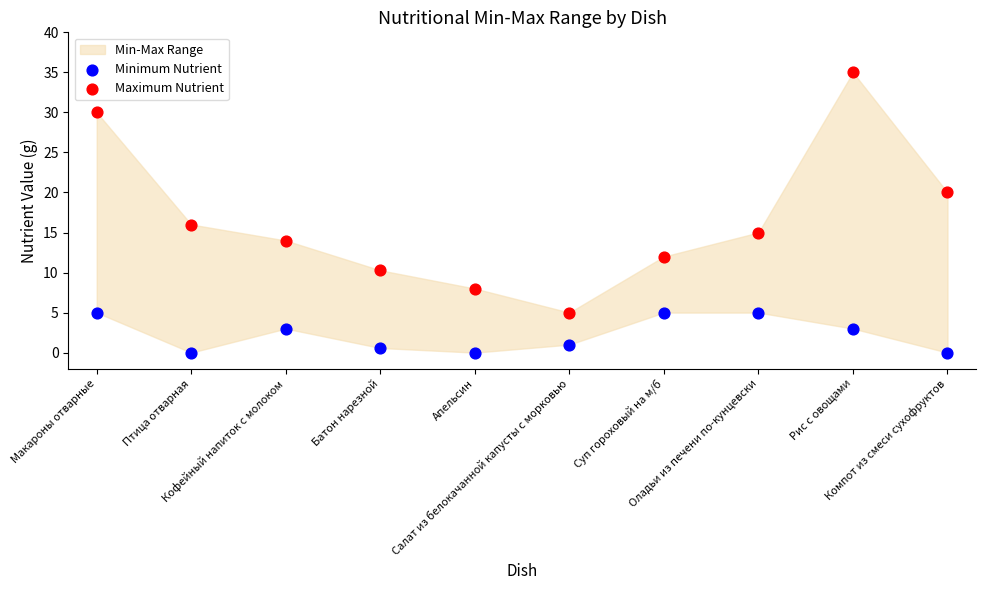

Which series has the widest spread of Y values?

Maximum Nutrient